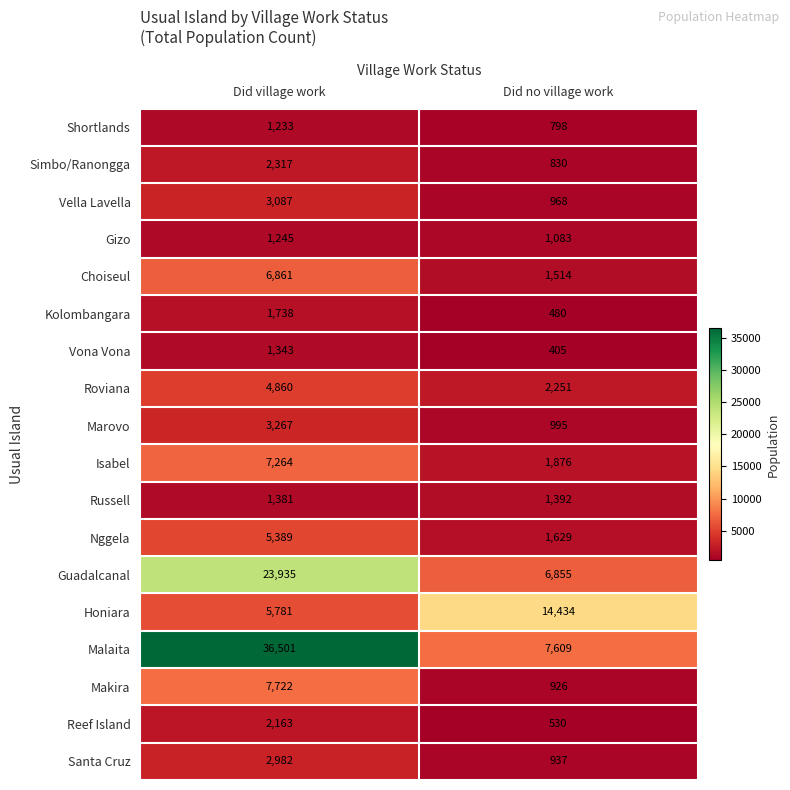

At how many categories does at least one series exceed 15519?

1